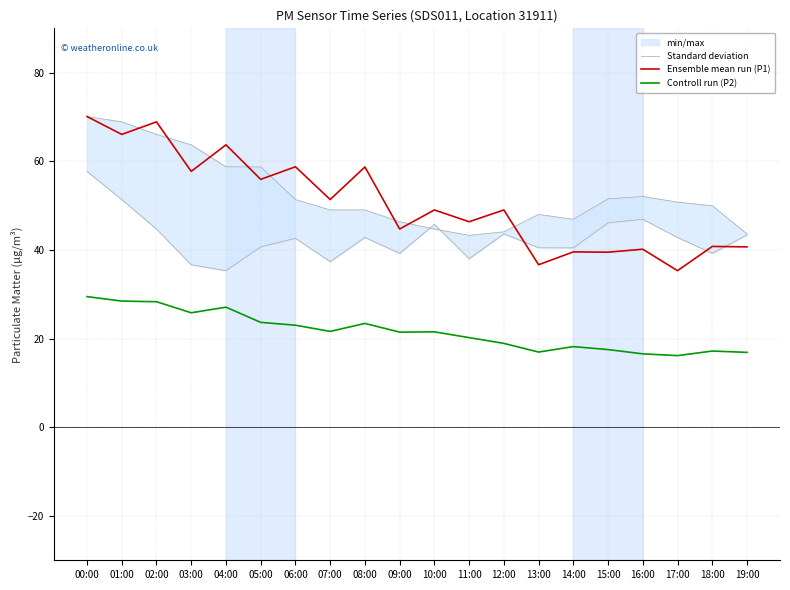

What is the value of the Controll run (P2) point at the 1st from the left?

29.5